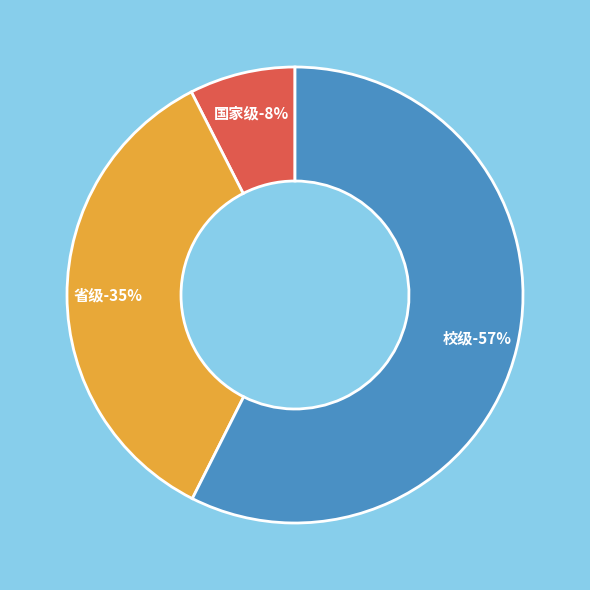

Which slice is the largest?

校级